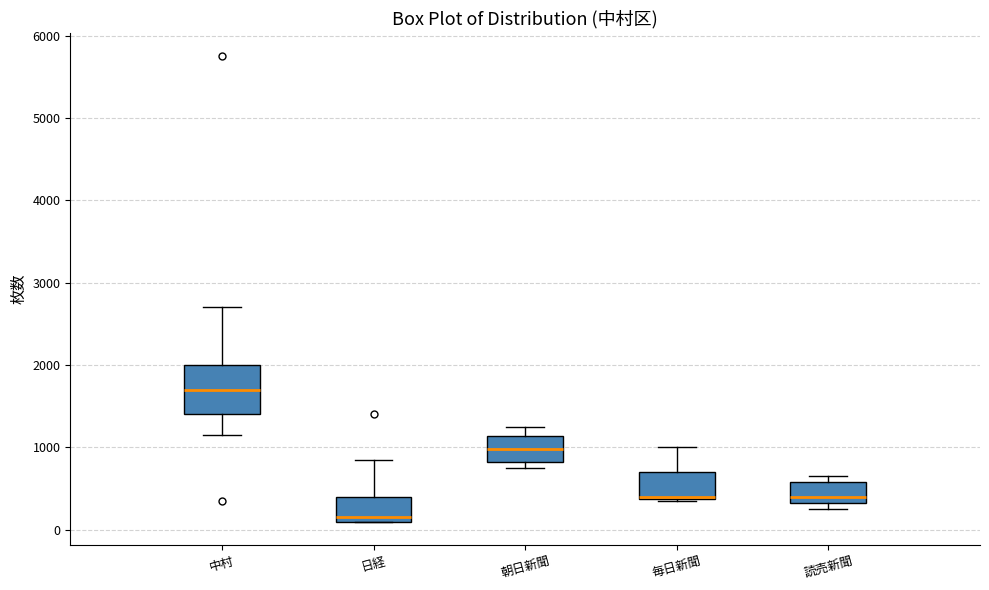

Where is the lower edge of the box for 中村 on the y-axis? The values are not printed on the chart, so give them approximately, as read against the axis.

1400